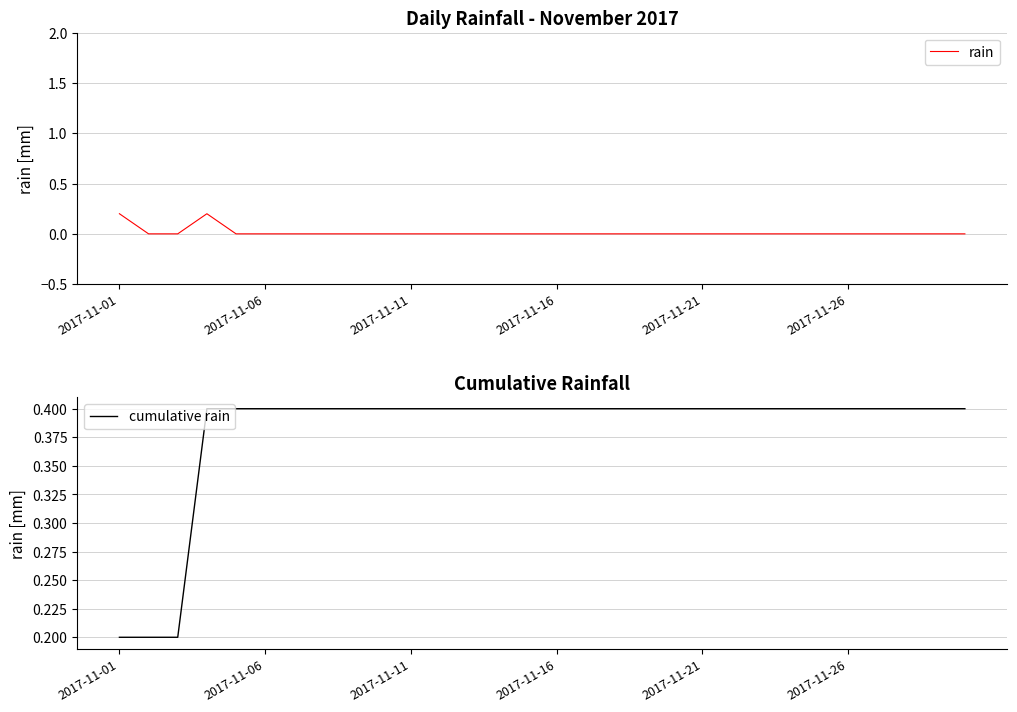

How many lines are shown in the chart?

2